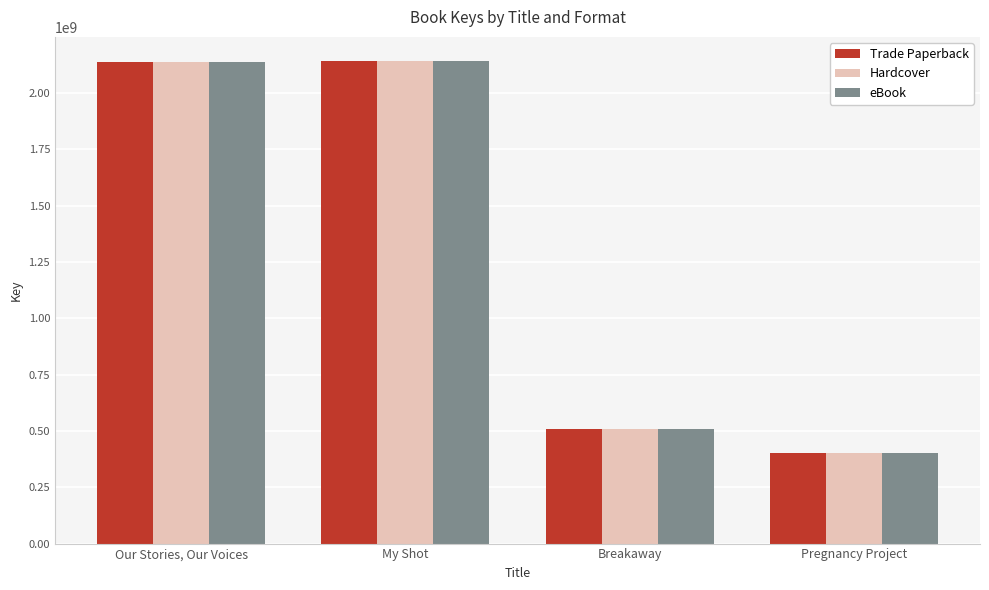

Read the eBook value at Pregnancy Project.

400436271